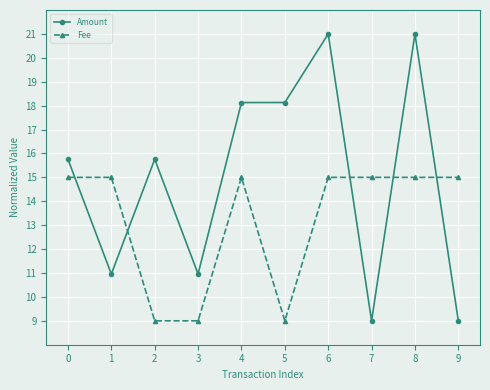

Reading left to right, what are all the values shown in this chart?

Amount: 15.8	11.0	15.8	11.0	18.1	18.1	21.0	9.0	21.0	9.0
Fee: 15.0	15.0	9.0	9.0	15.0	9.0	15.0	15.0	15.0	15.0